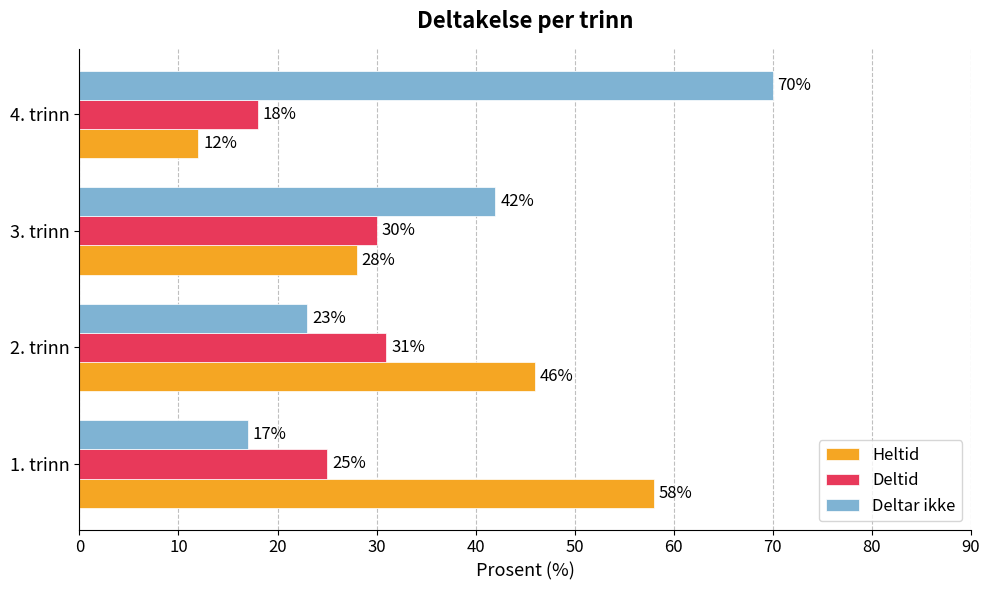

Between 3. trinn and 4. trinn, which series saw the biggest shift?

Deltar ikke